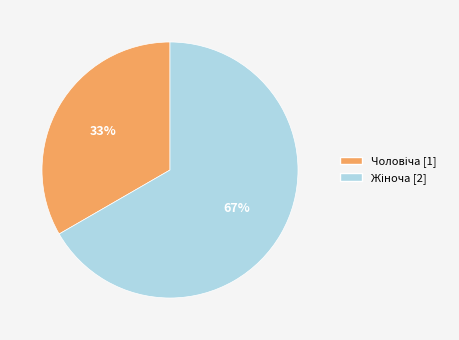

Is there a majority slice in this chart?

Yes